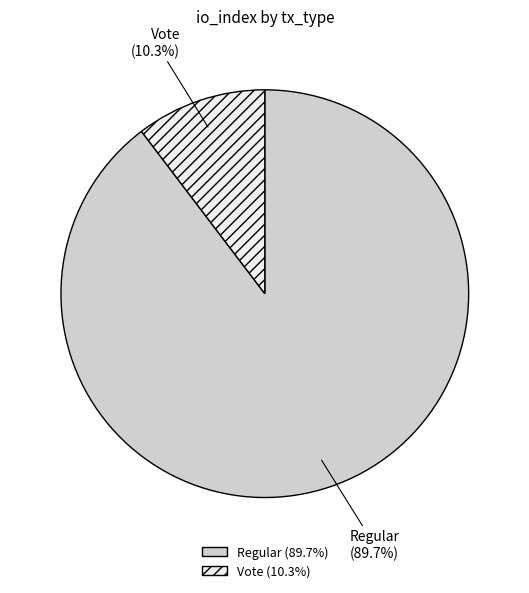

Count the number of slices in the pie.

2